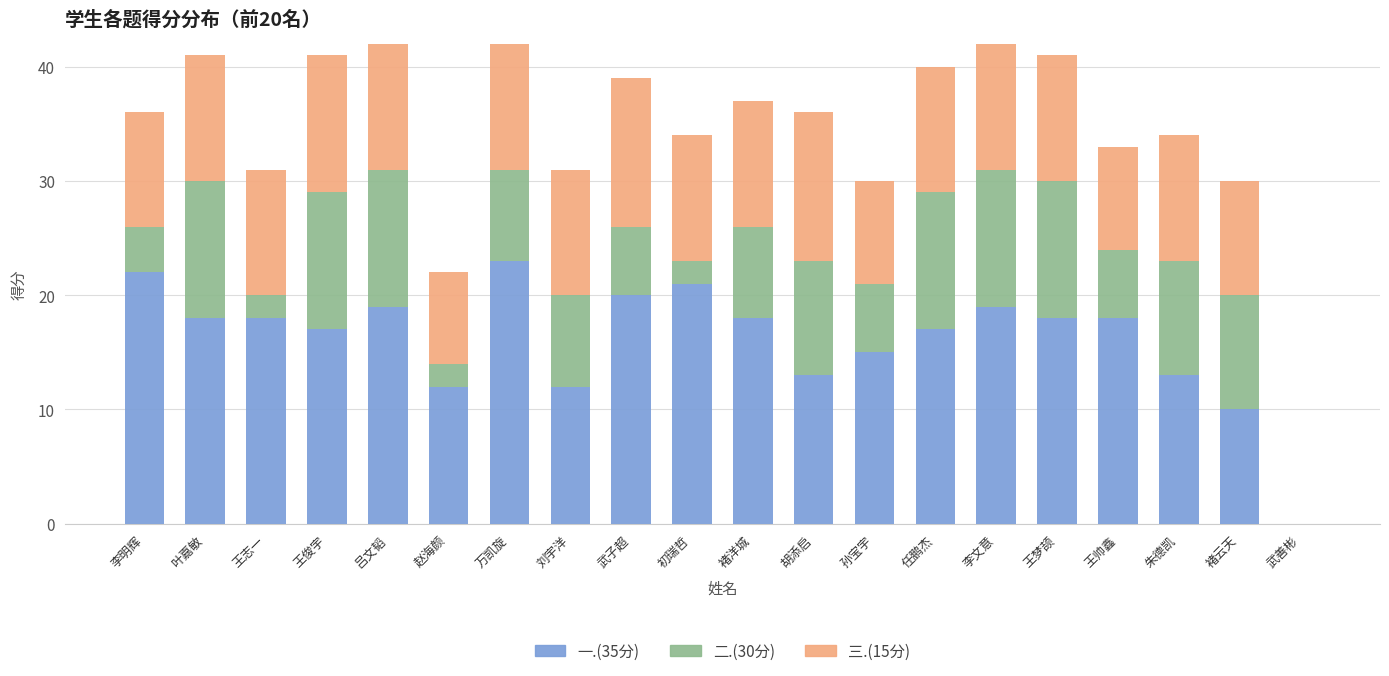

What is the total value across all series at 朱德凯?

34